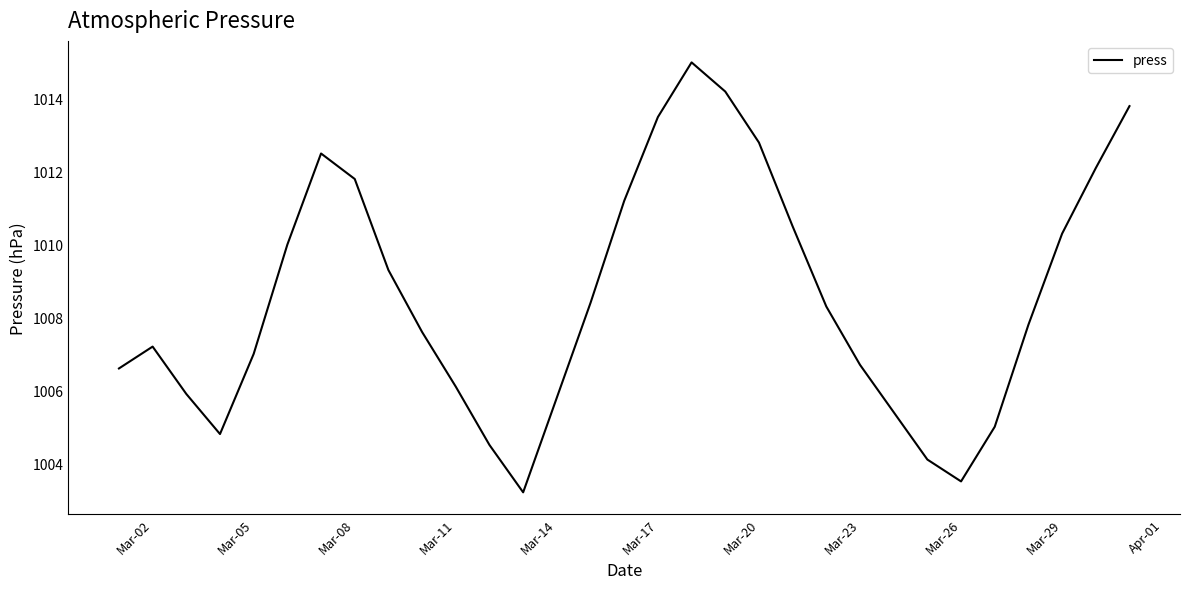

What is the greatest value displayed?

1015.0